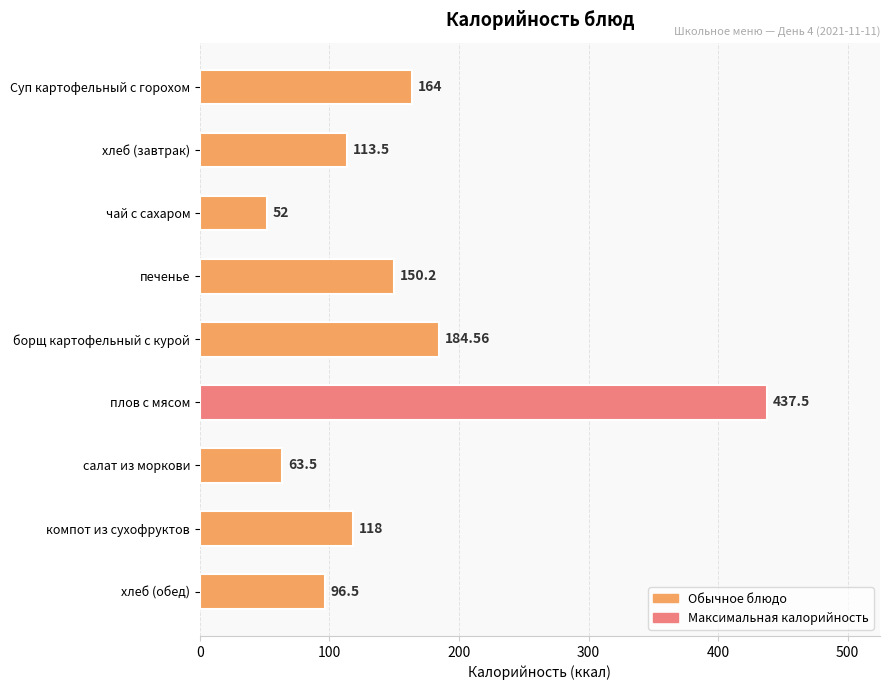

List the labels in order of value, largest first.

плов с мясом, борщ картофельный с курой, Суп картофельный с горохом, печенье, компот из сухофруктов, хлеб (завтрак), хлеб (обед), салат из моркови, чай с сахаром